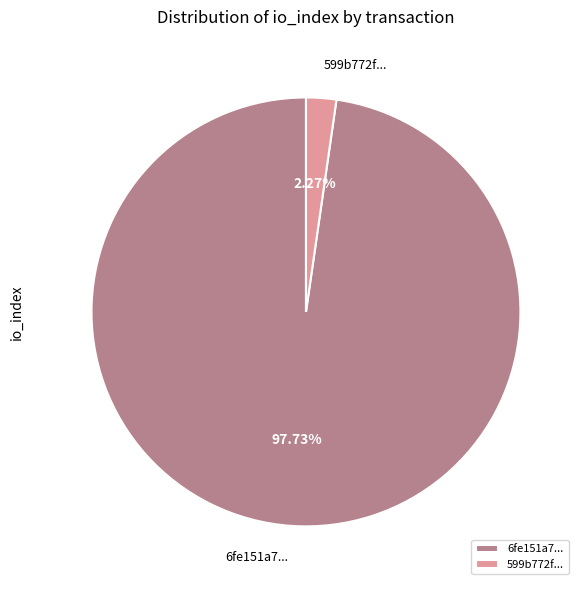

Does any single category account for the majority?

Yes